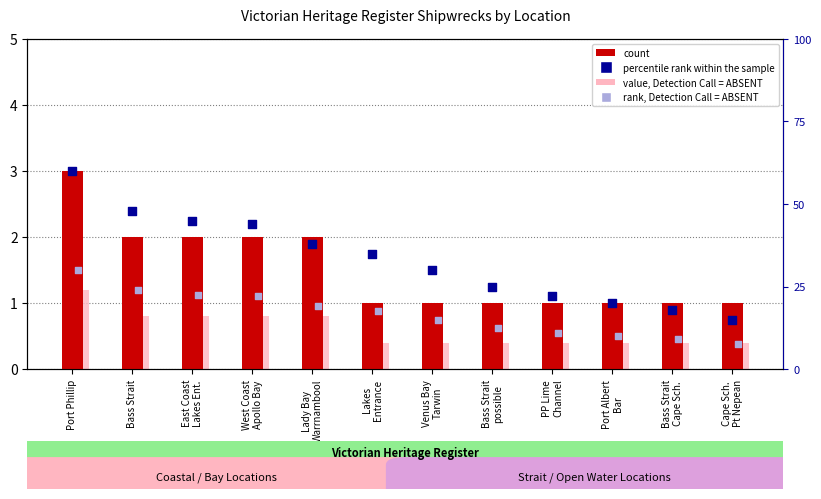

Which series contains the lowest Y value?

value, Detection Call = ABSENT